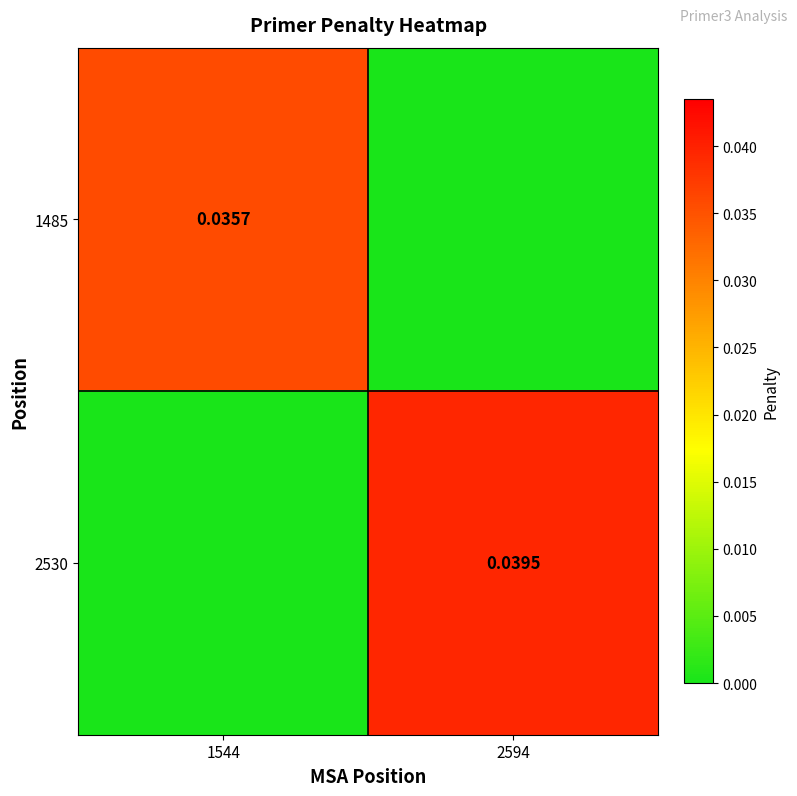

List the series in order of their overall mean, highest first.

2530, 1485